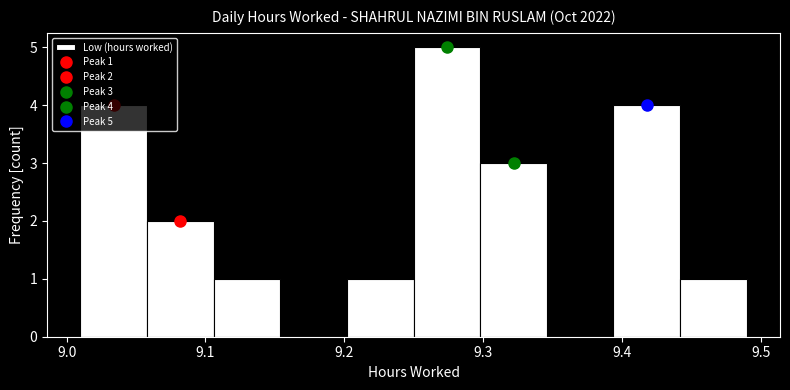

Over which range of the x-axis is the bar tallest?

9.250 to 9.298